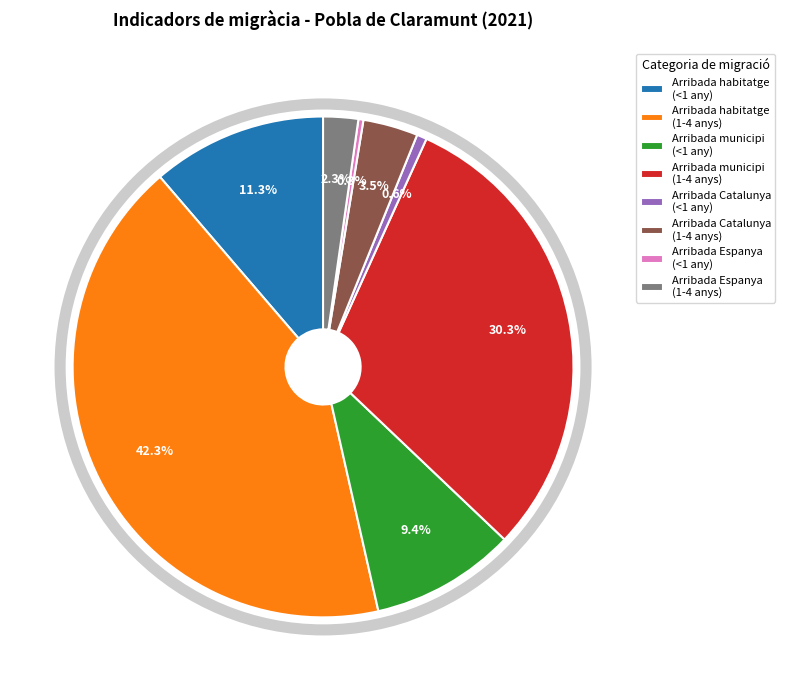

To the nearest percent, what is the average slice percentage?

12%